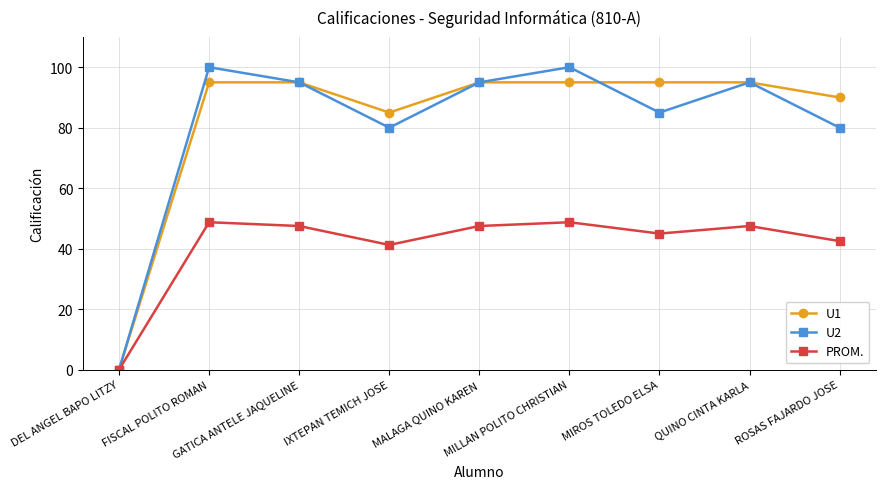

The value of U1 at QUINO CINTA KARLA is 148.5. True or false?

False